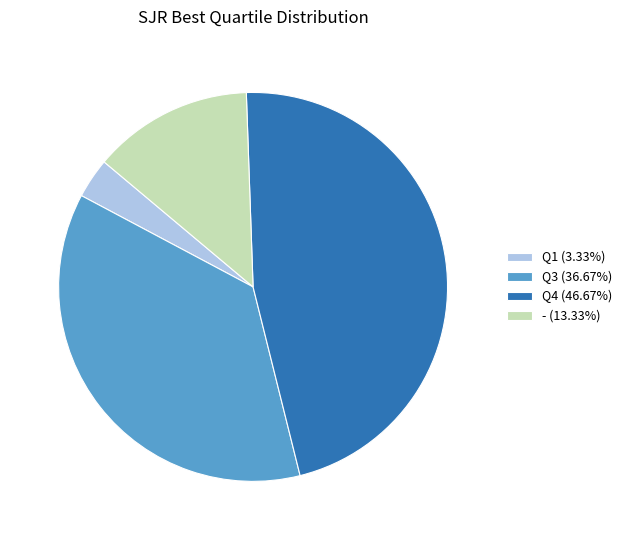

Which slice is the smallest?

Q1